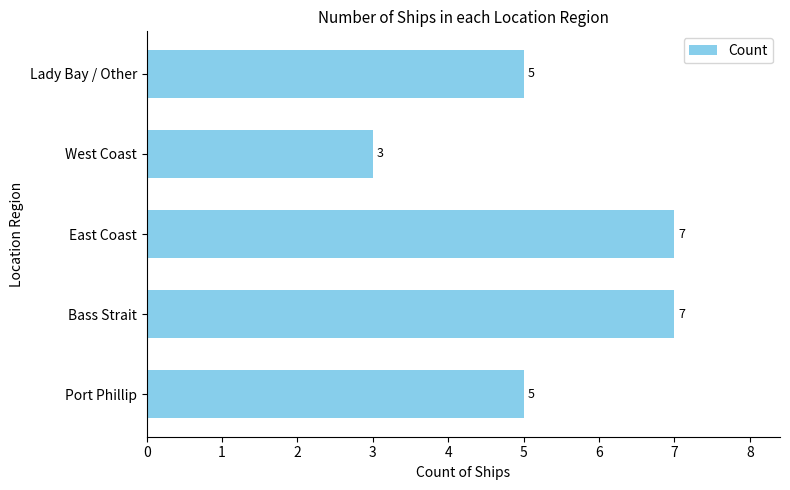

Count the number of categories in the chart.

5